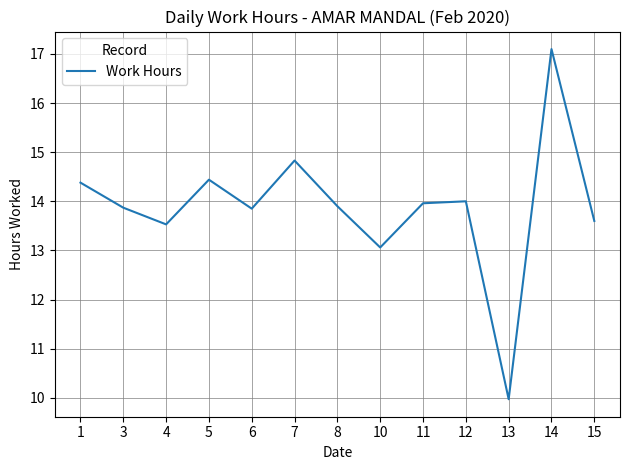

Between 1 and 14, which is larger?

14